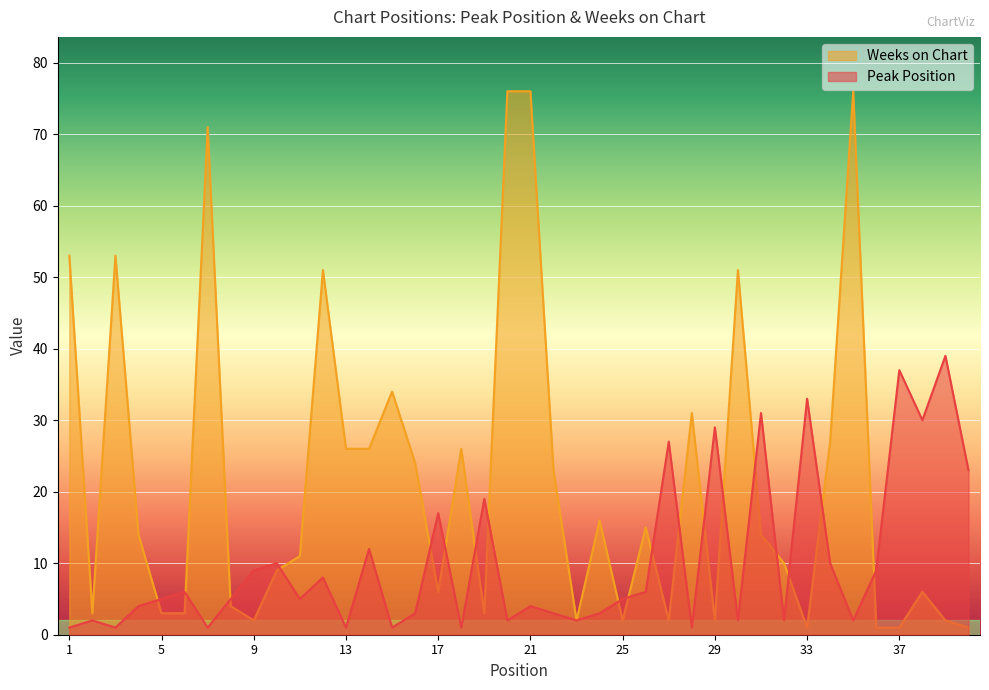

The value of Weeks on Chart at 29 is 3. True or false?

False